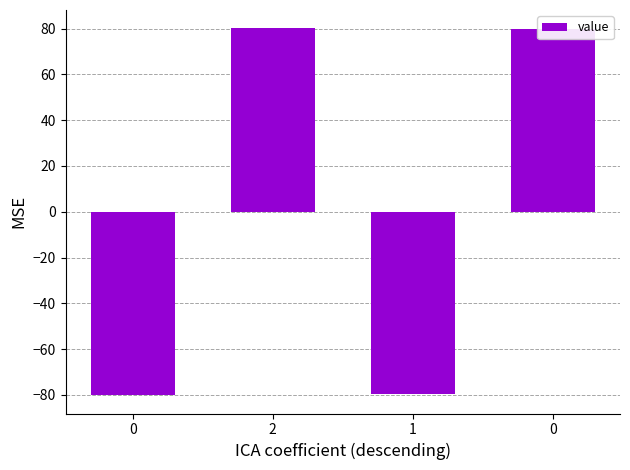

What is the greatest value displayed?

80.1